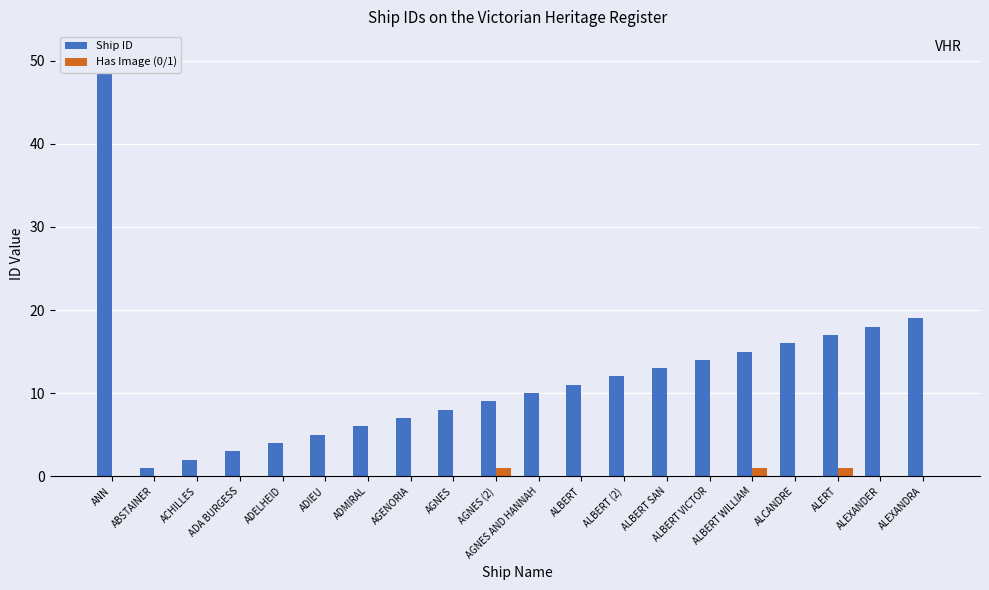

Which has a higher value, ADIEU or ADA BURGESS?

ADIEU